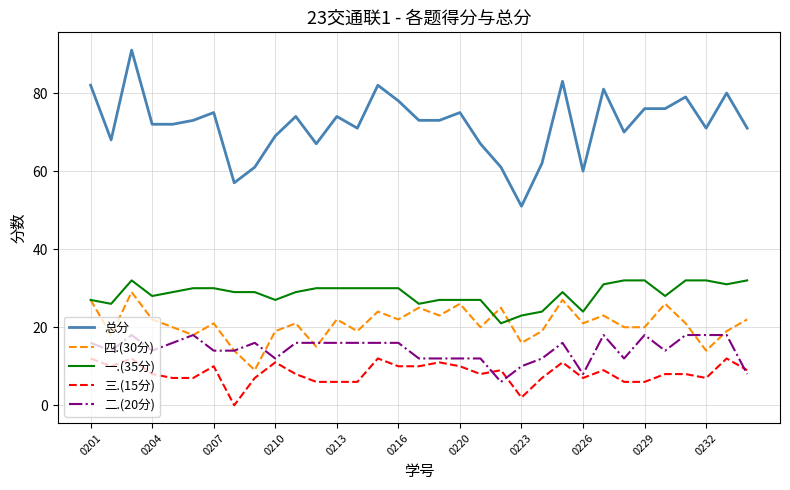

Which series has the widest spread of values?

总分